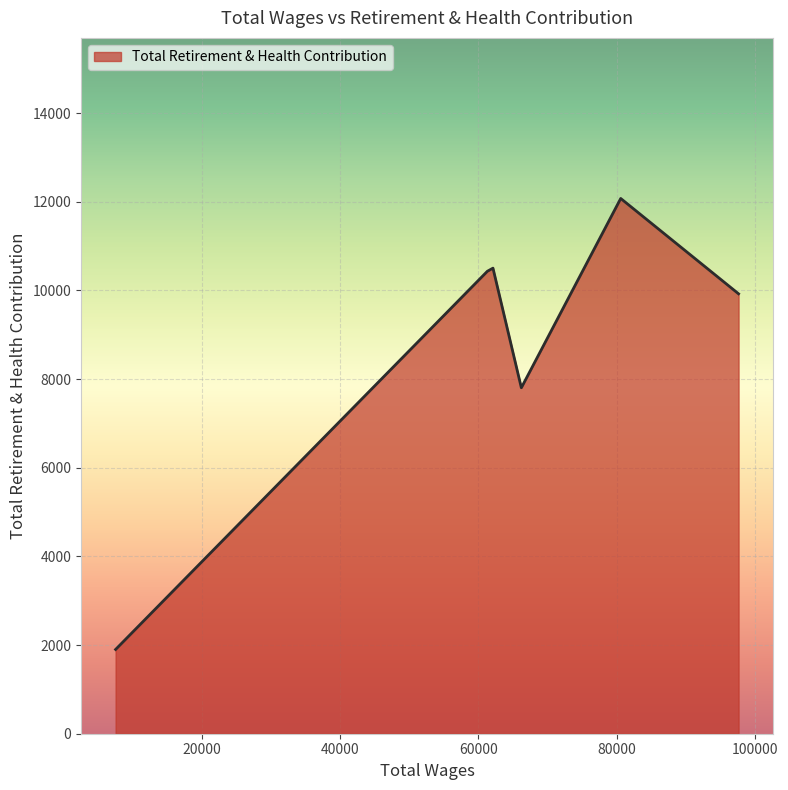

What is the greatest value displayed?

12076